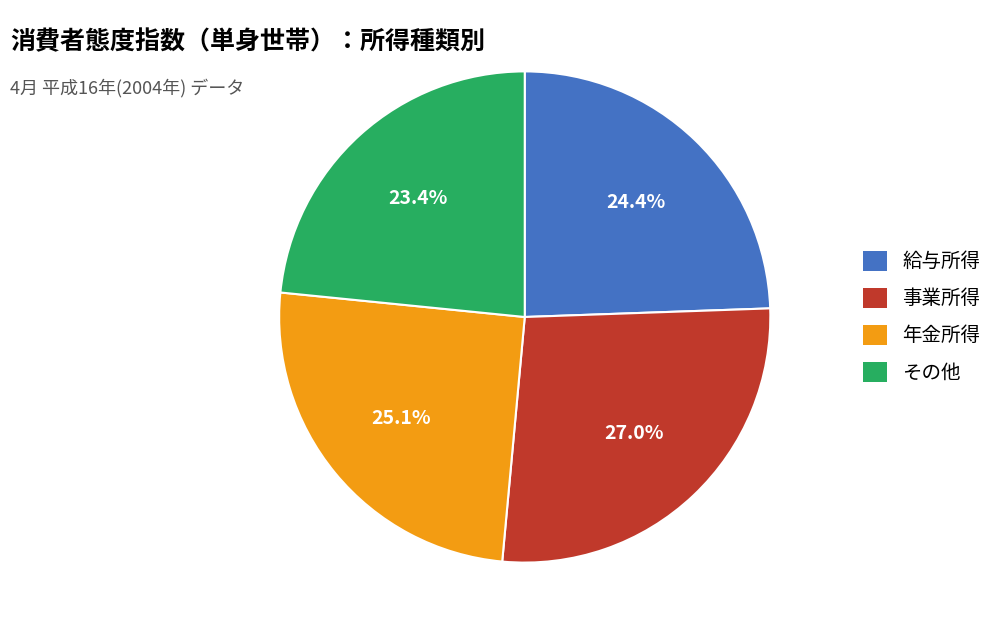

Combined, do その他 and 年金所得 account for over 50%?

No